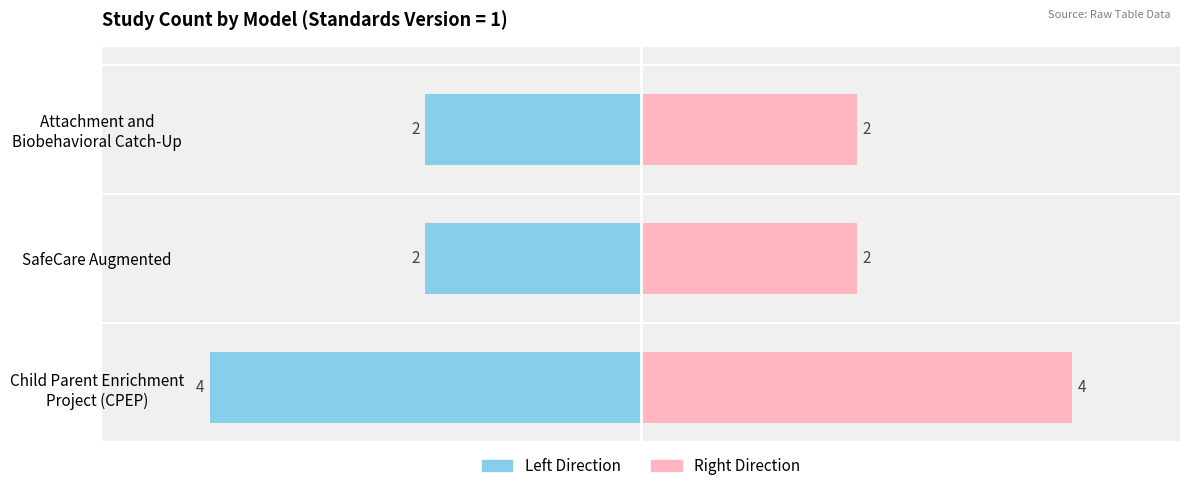

What is the lowest value of the Standards Version (Right) series?

2